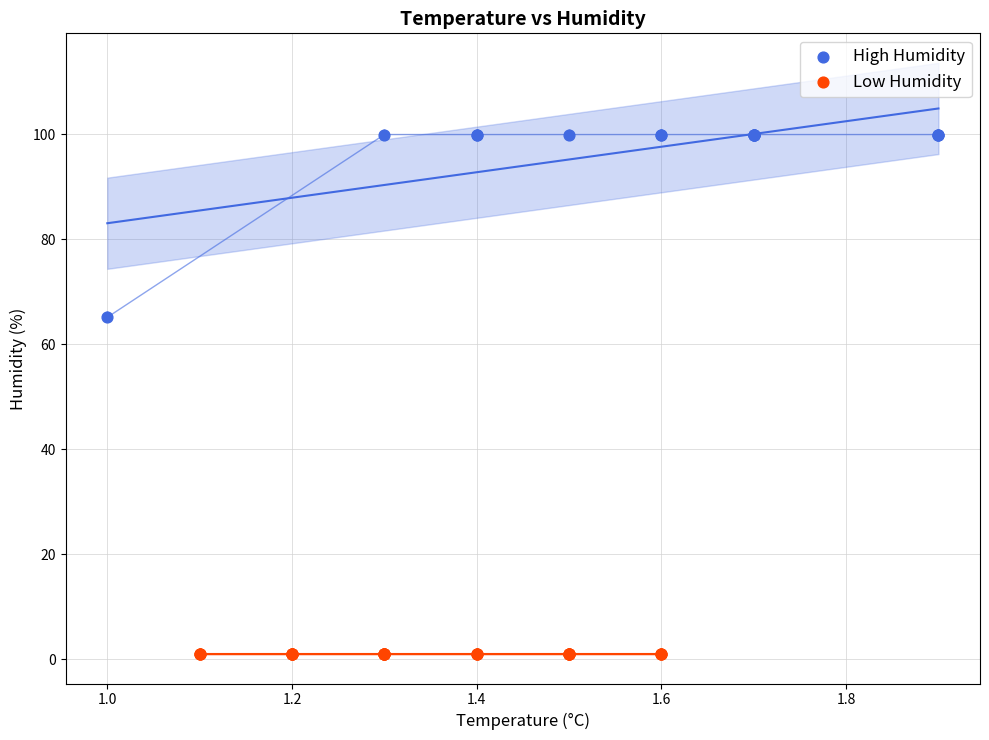

Which series contains the lowest Y value?

Low Humidity